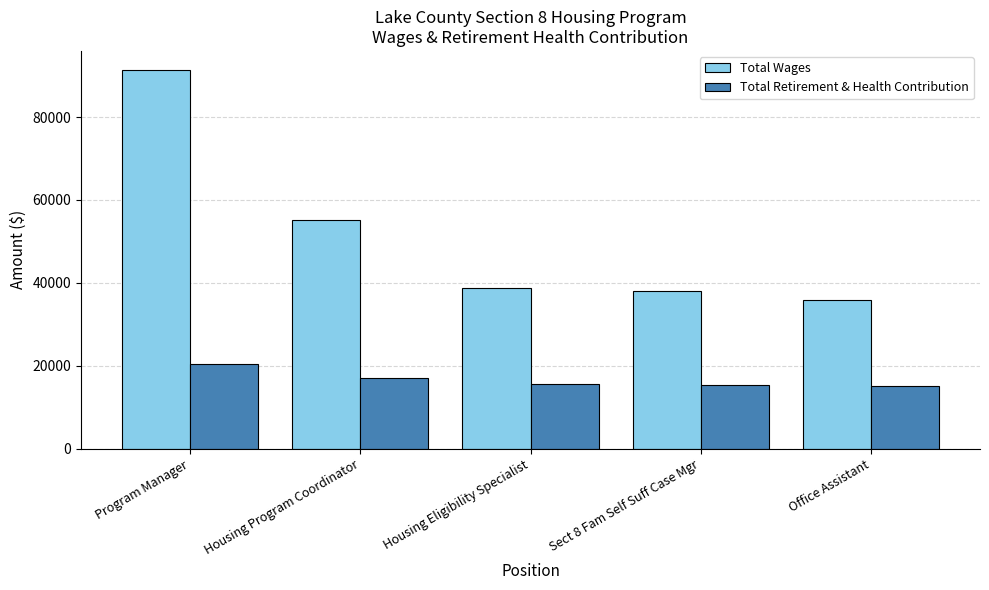

Rank the series by their maximum value, from highest to lowest.

Total Wages, Total Retirement & Health Contribution